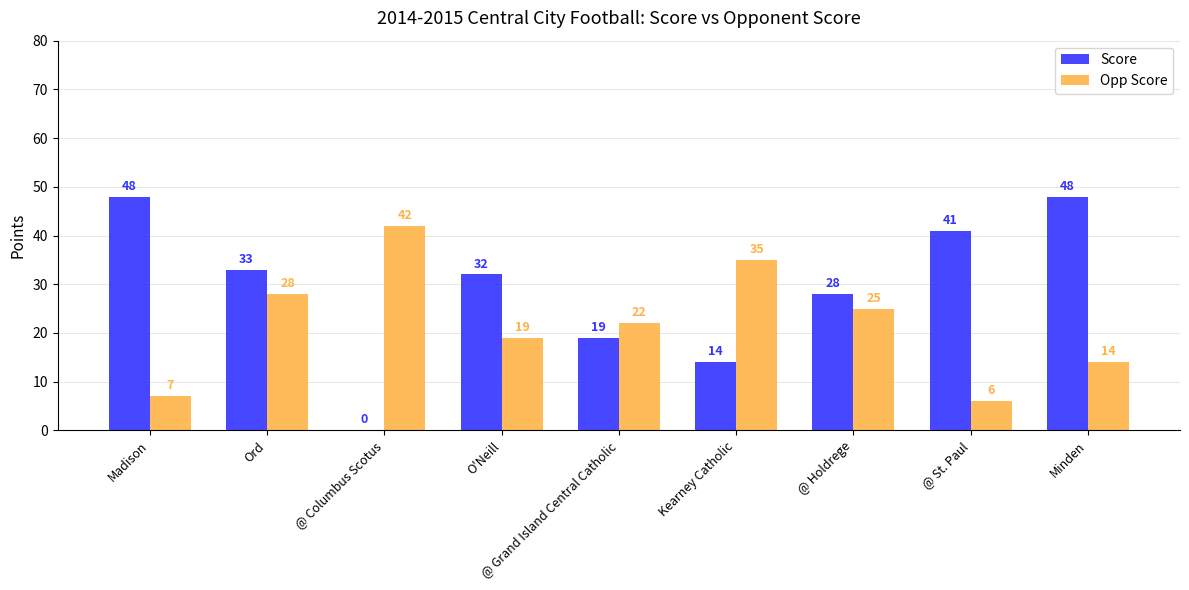

Which series has the largest total across all categories?

Score